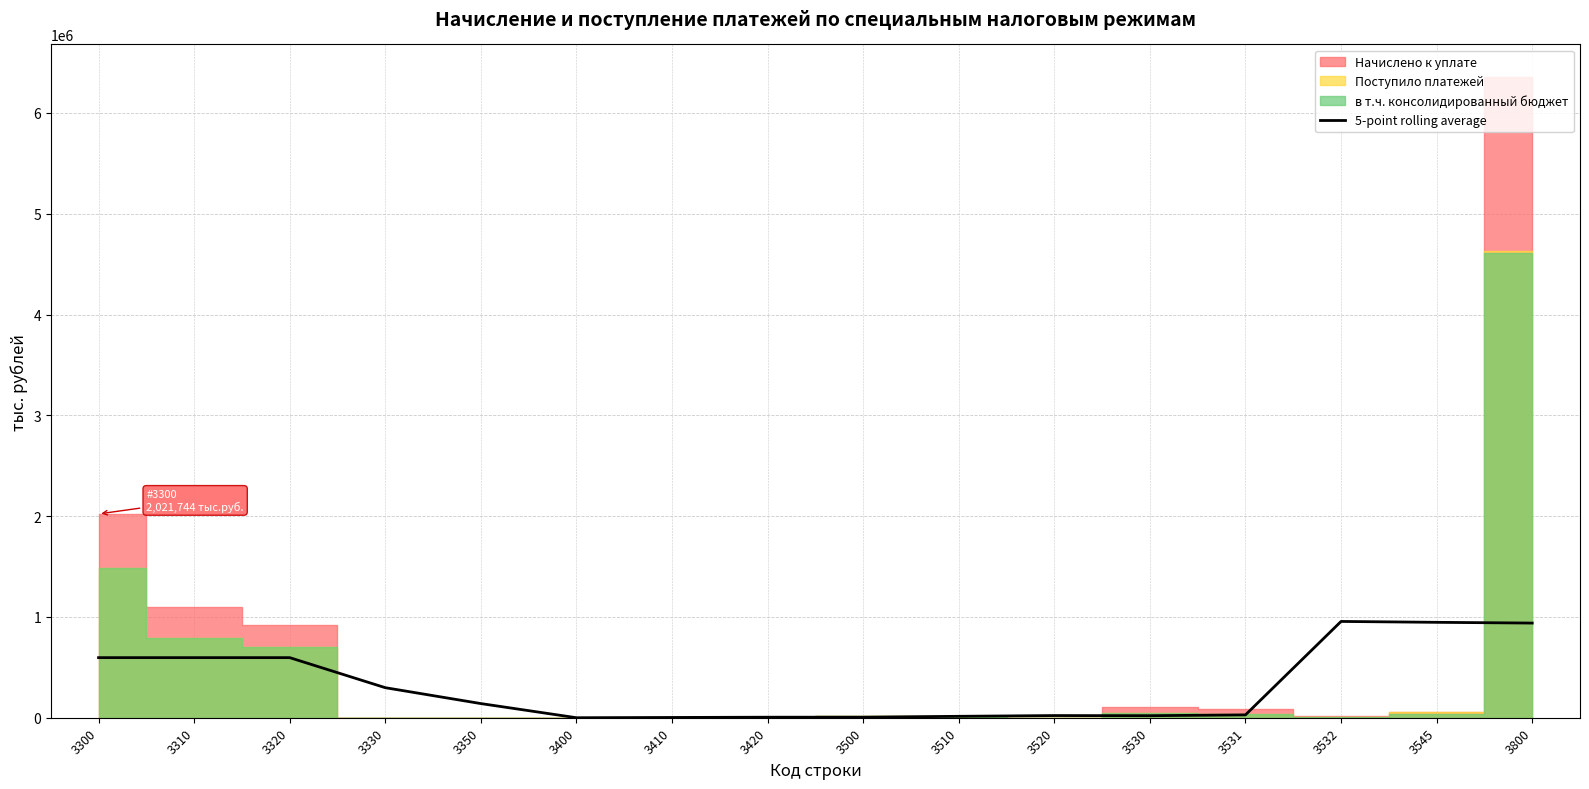

Is it true that the value at 3350 is 65981.5?

False